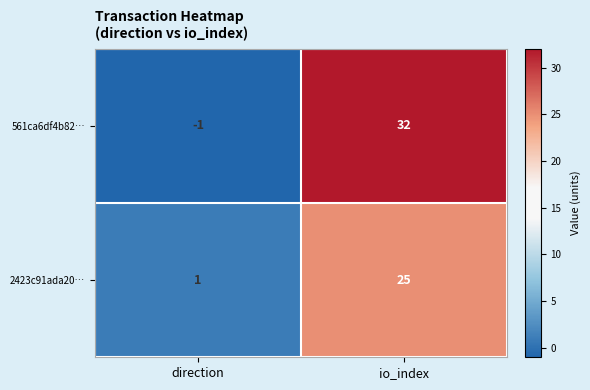

Rank the series by their maximum value, from highest to lowest.

561ca6df4b82…, 2423c91ada20…